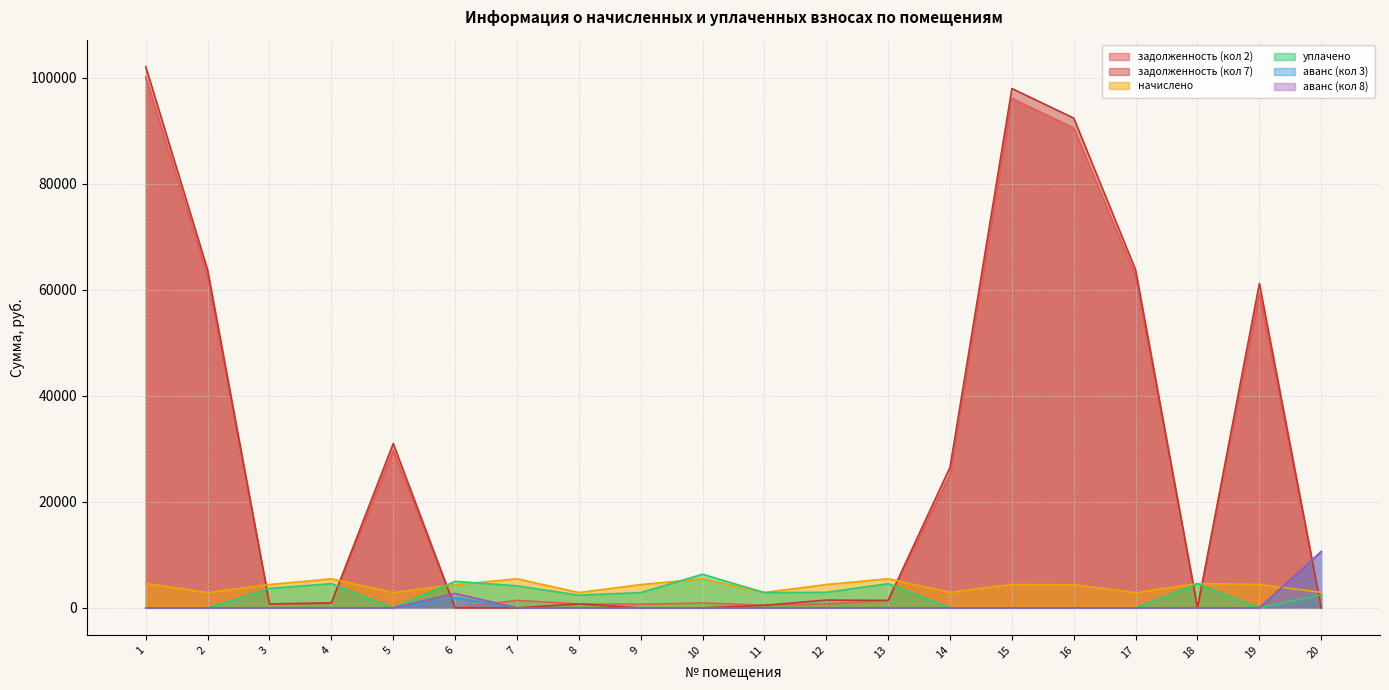

List the series in order of their peak value, highest first.

задолженность (кол 7), задолженность (кол 2), аванс (кол 3), аванс (кол 8), уплачено, начислено